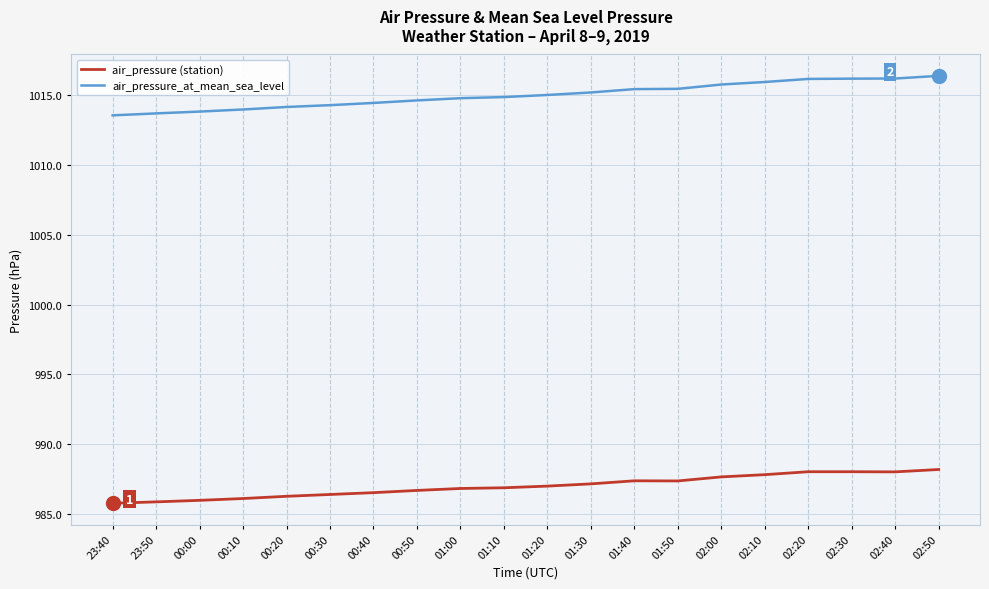

What is the difference between the highest and lowest values at 02:10?

28.1